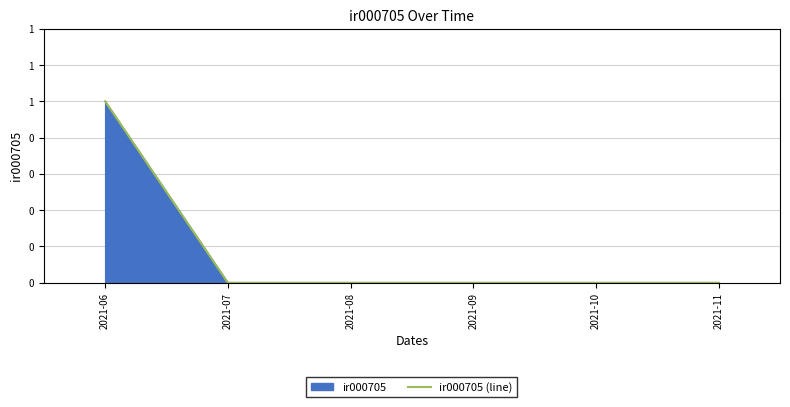

Does the chart display data point markers on the line(s)?

No